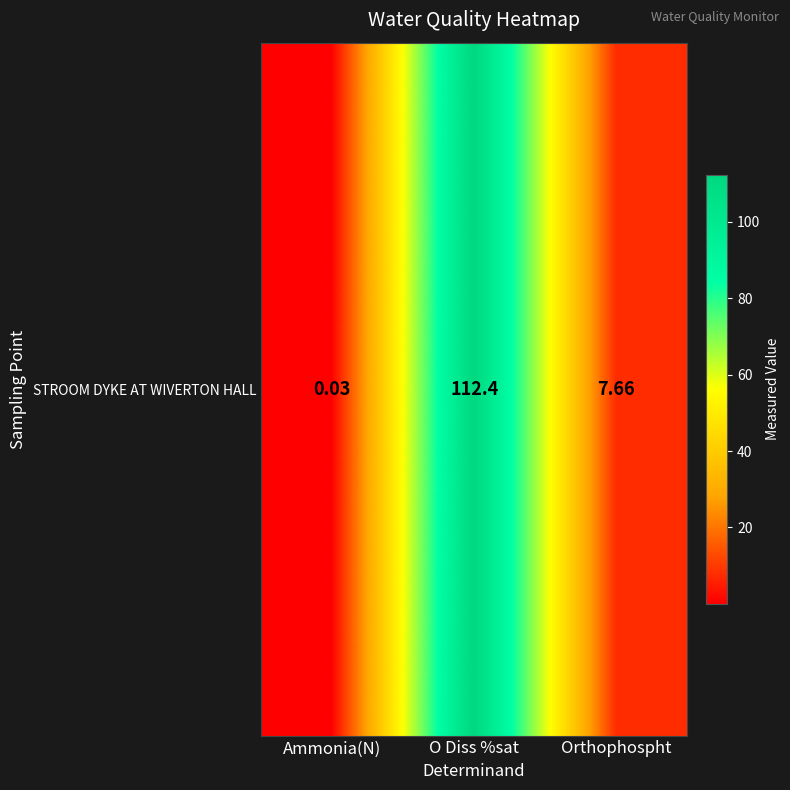

At which category does the chart reach its peak across all series?

O Diss %sat